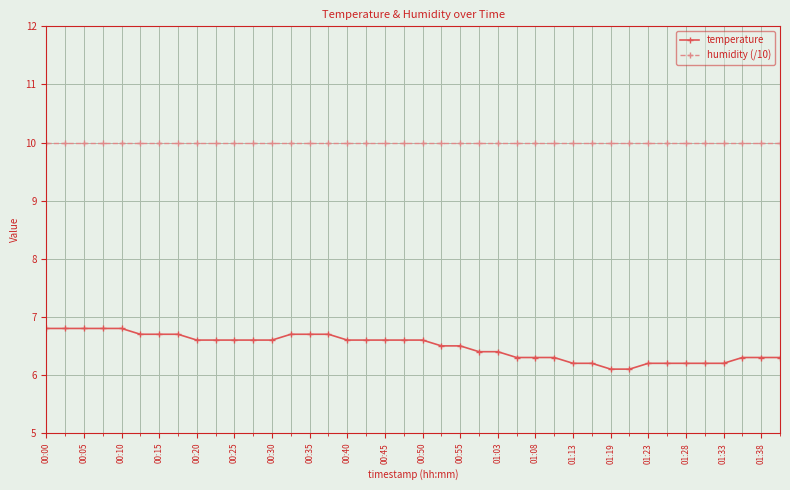

What is the maximum value for temperature?

6.8